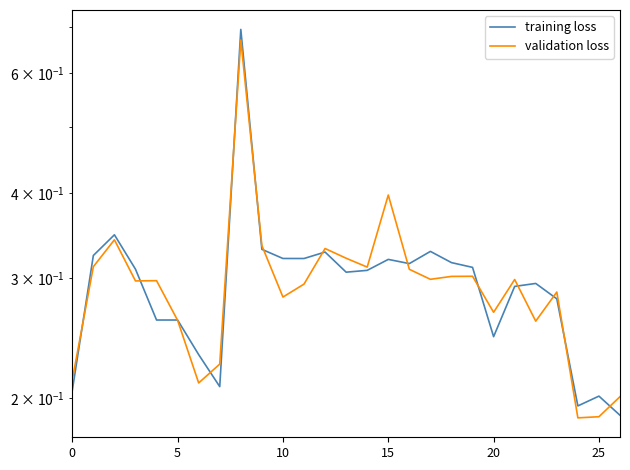

Which series has the largest total across all categories?

training loss